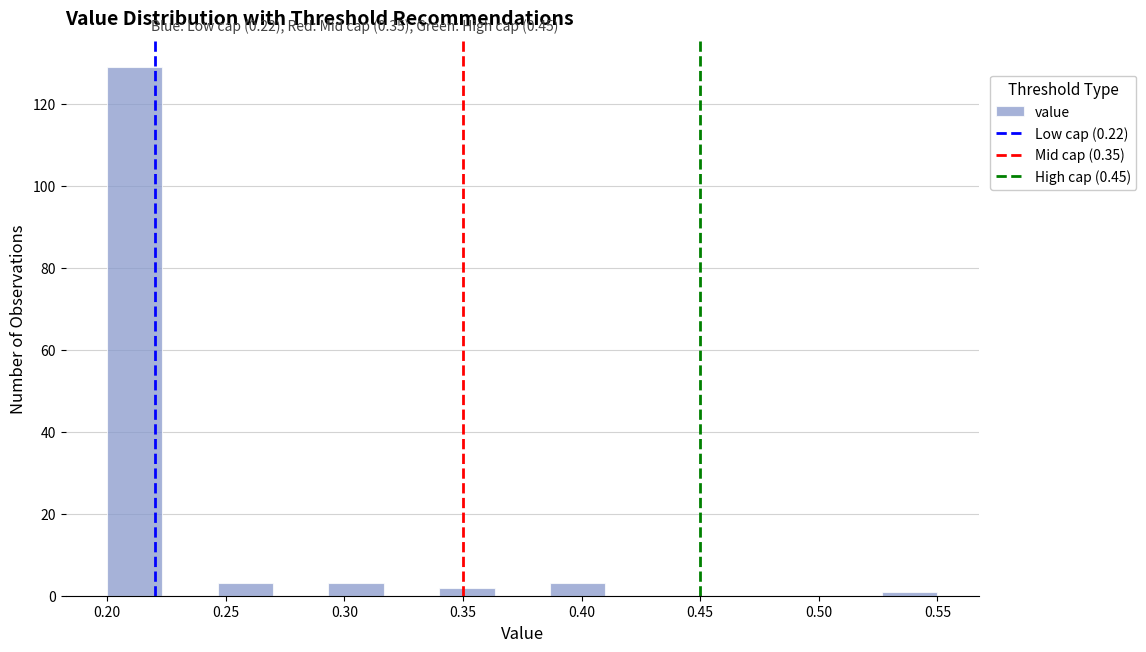

What is the height of the bar covering 0.245 to 0.270 on the x-axis? Neither the bar edges nor the heights are printed on the chart, so give them approximately, as read against the axes.

4